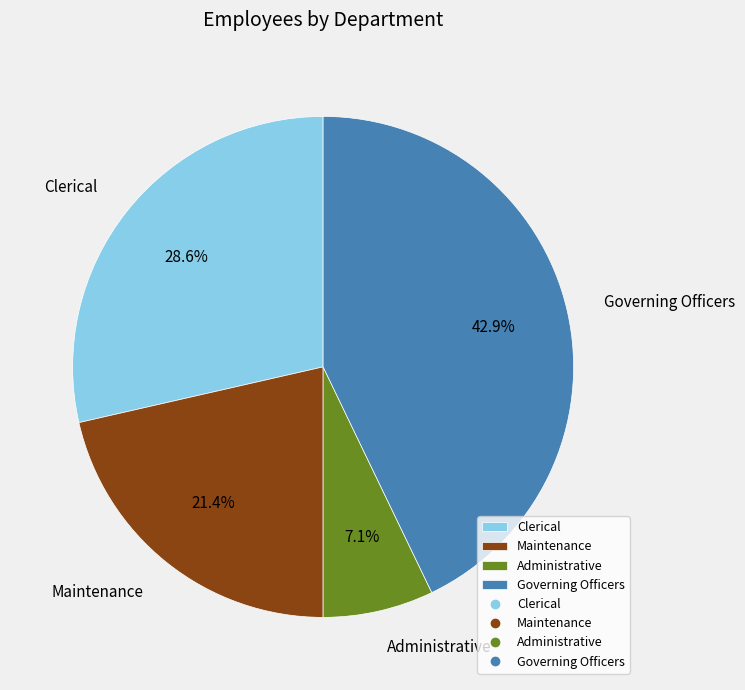

Does any single category account for the majority?

No